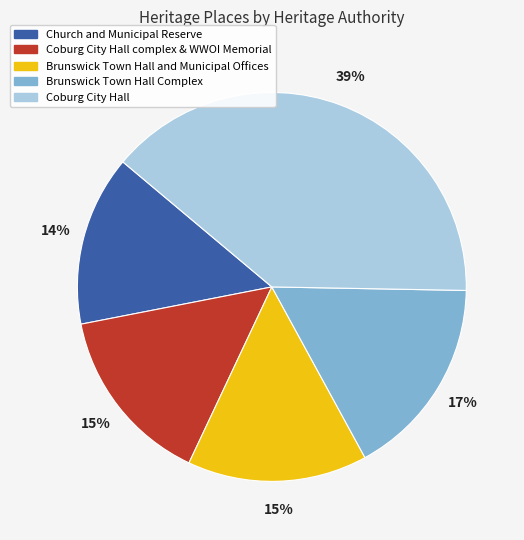

Is there a majority slice in this chart?

No